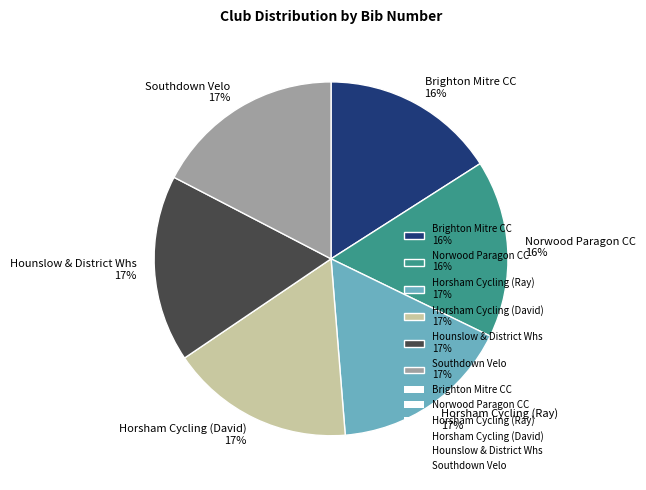

What percentage is the Norwood Paragon CC slice, to the nearest percent?

16%